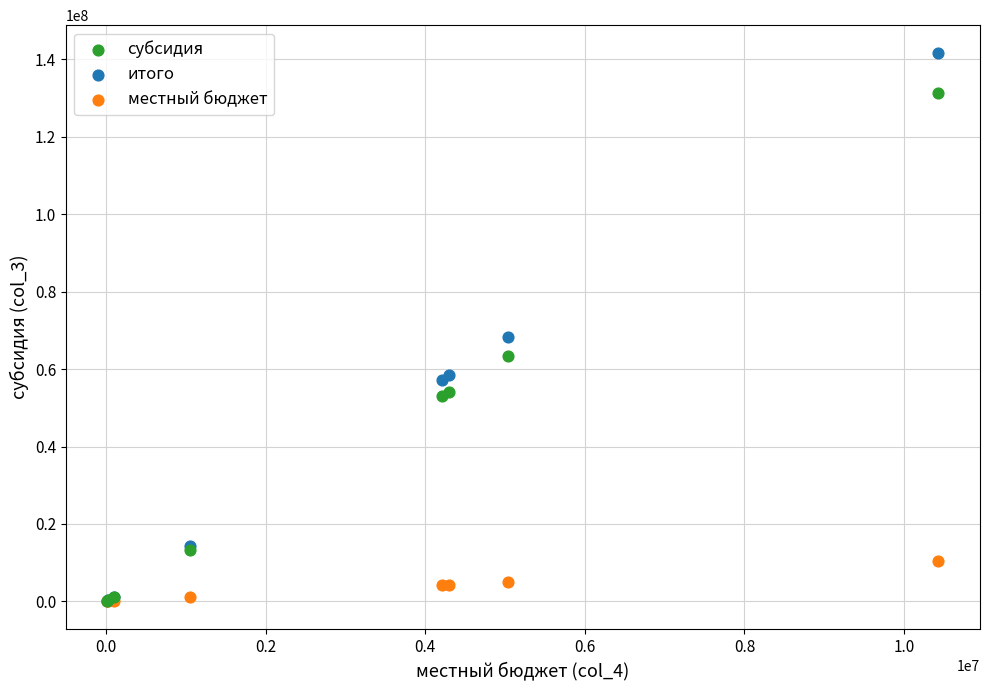

What are all the series names shown in the legend?

субсидия, итого, местный бюджет